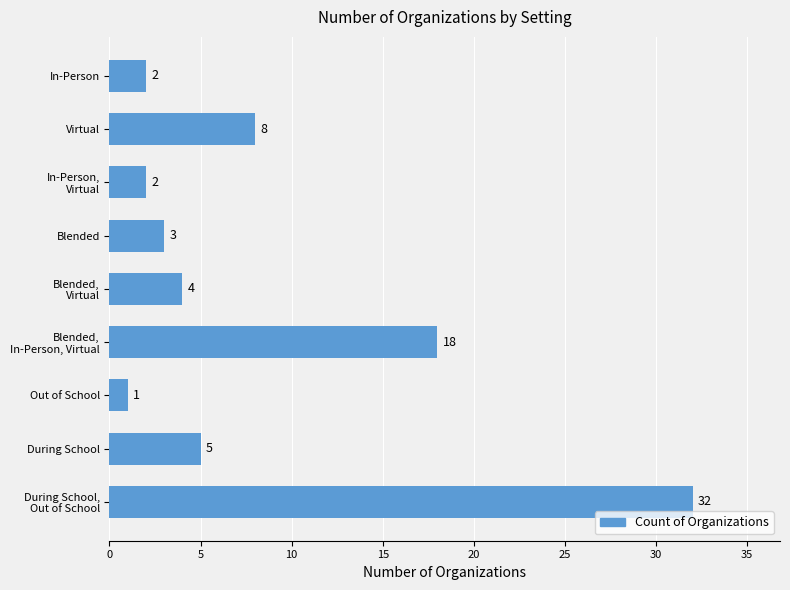

How many data points does each series have?

9